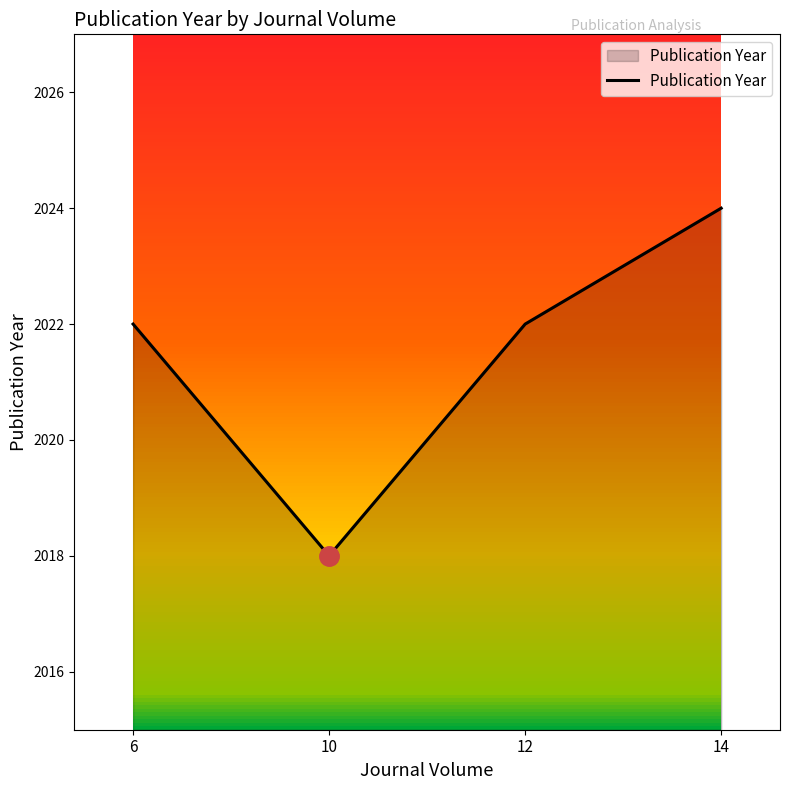

List the labels in order of value, largest first.

14, 6, 12, 10